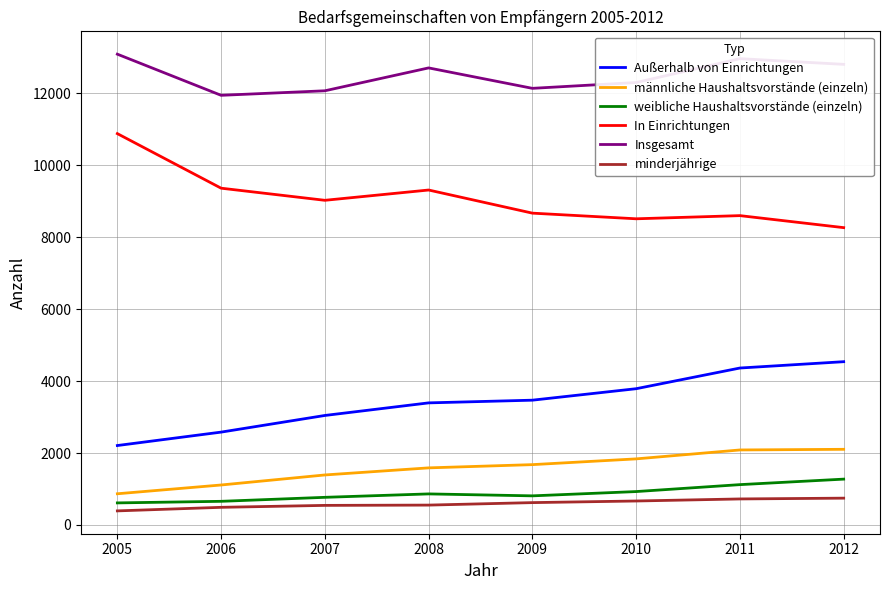

True or false: Insgesamt and weibliche Haushaltsvorstände (einzeln) cross at least once.

False